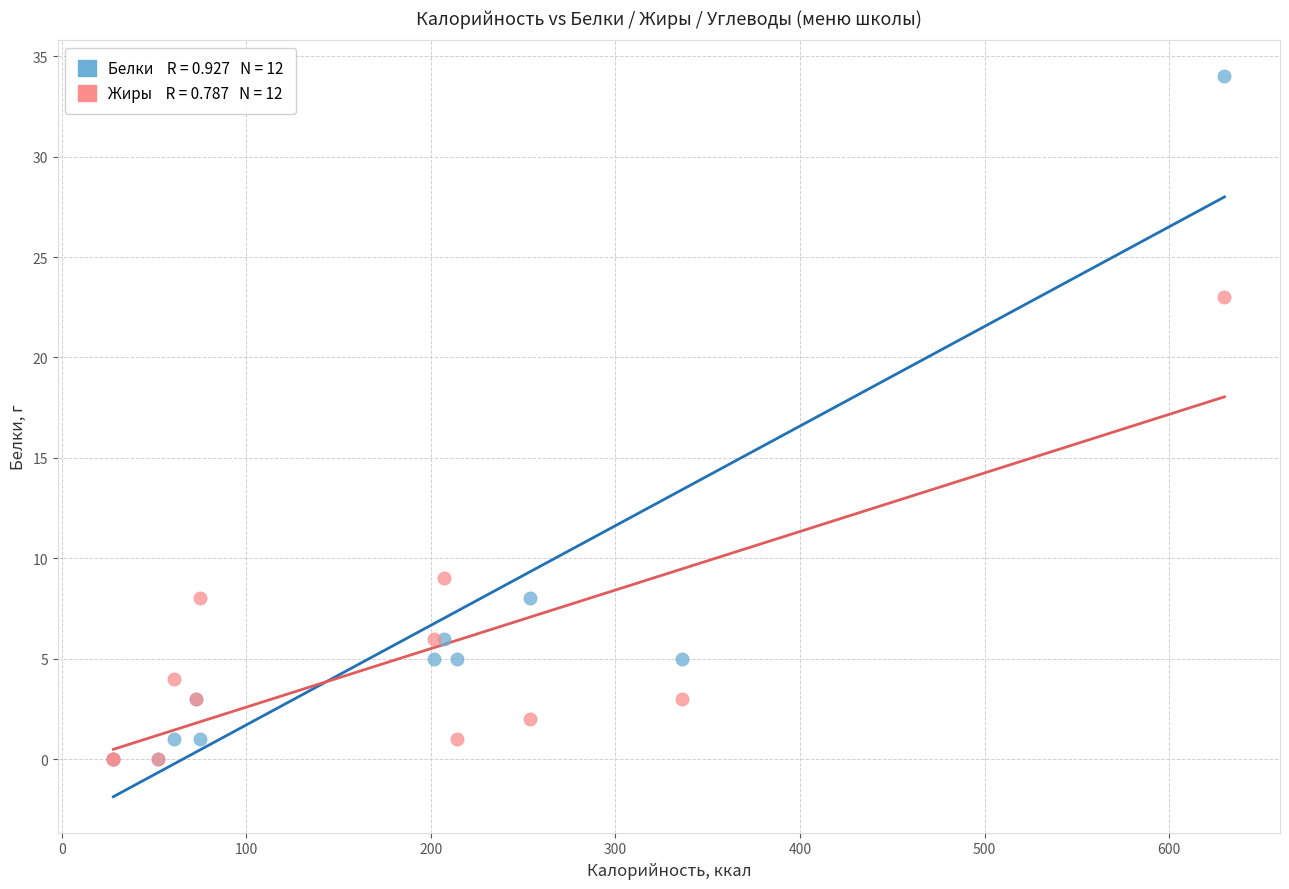

Across all series, what Y value is closest to 17?

23